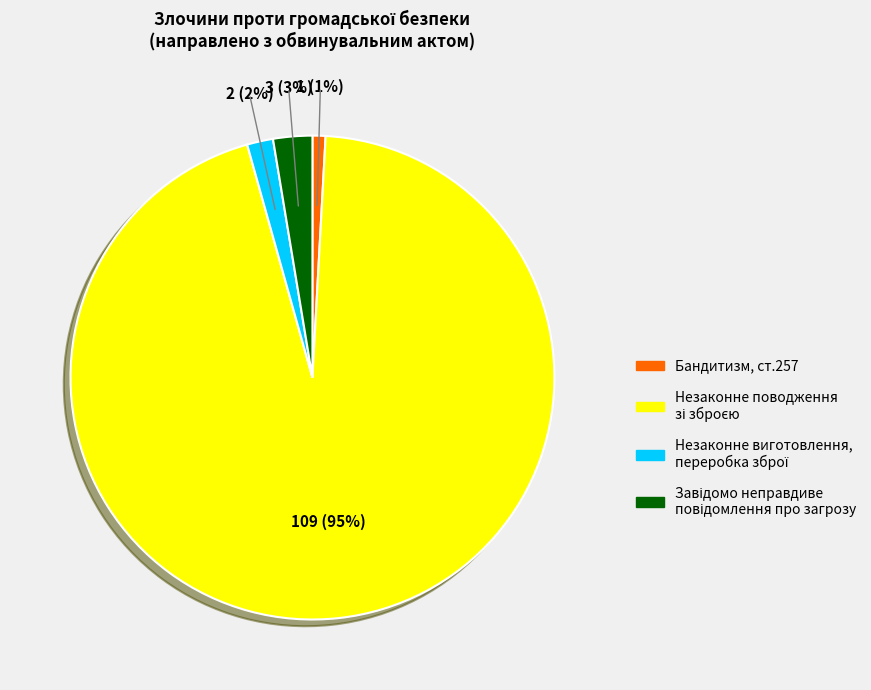

Is there any slice that represents more than half of the pie?

Yes